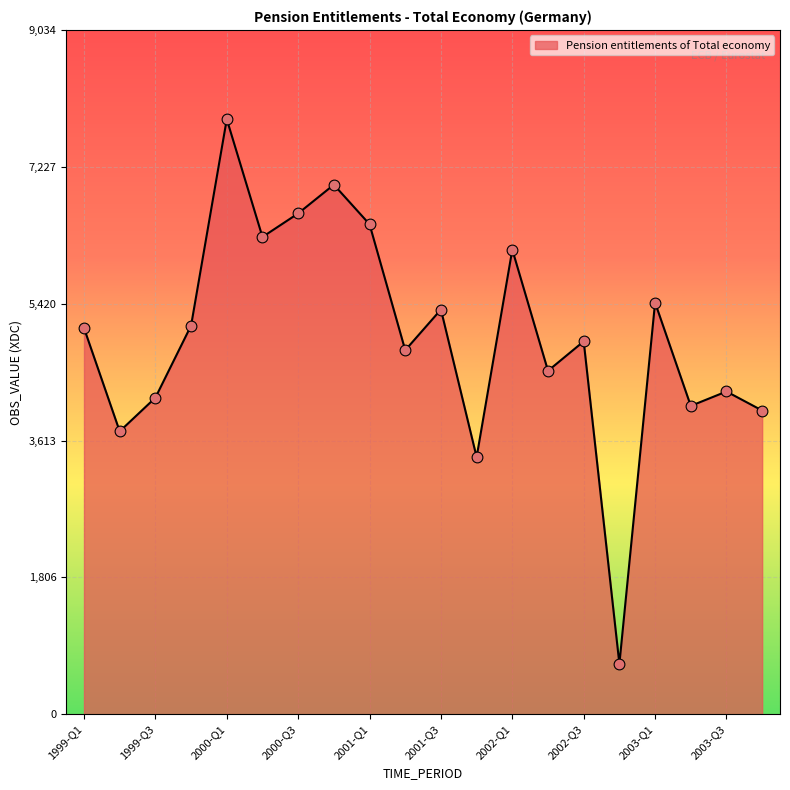

What is the minimum value shown in the chart?

665